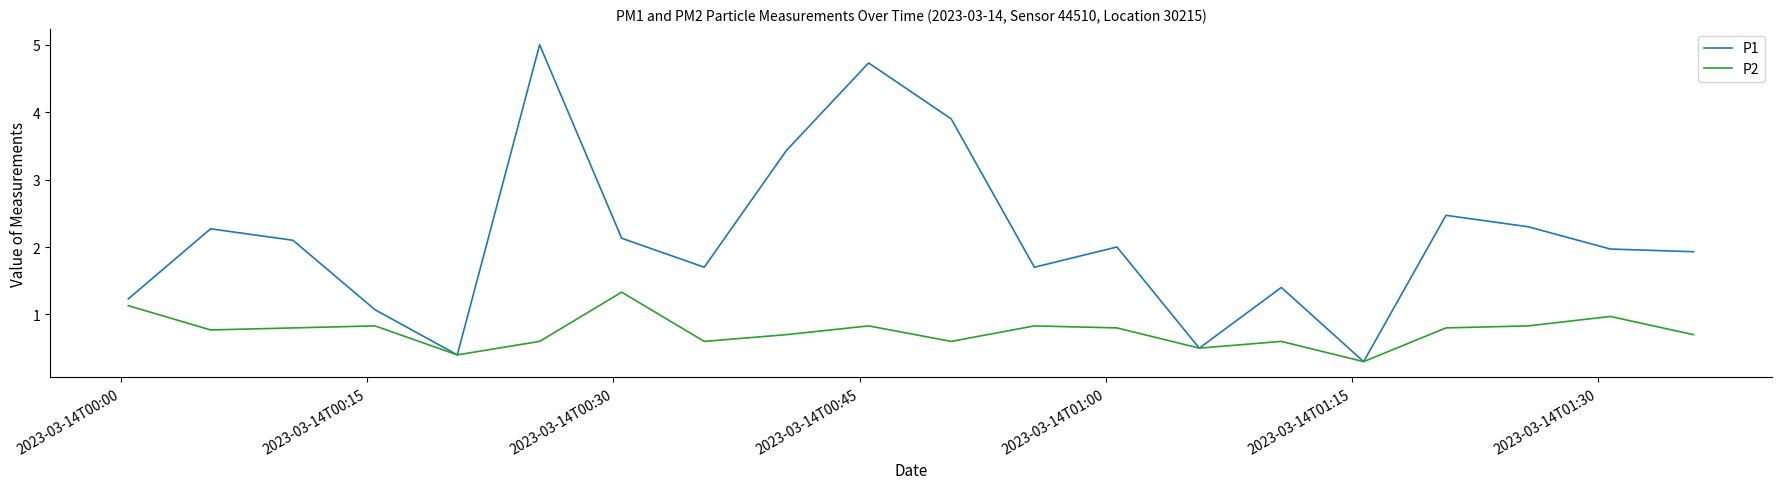

What is the difference between the maximum and second lowest values in the P1 series?

4.6